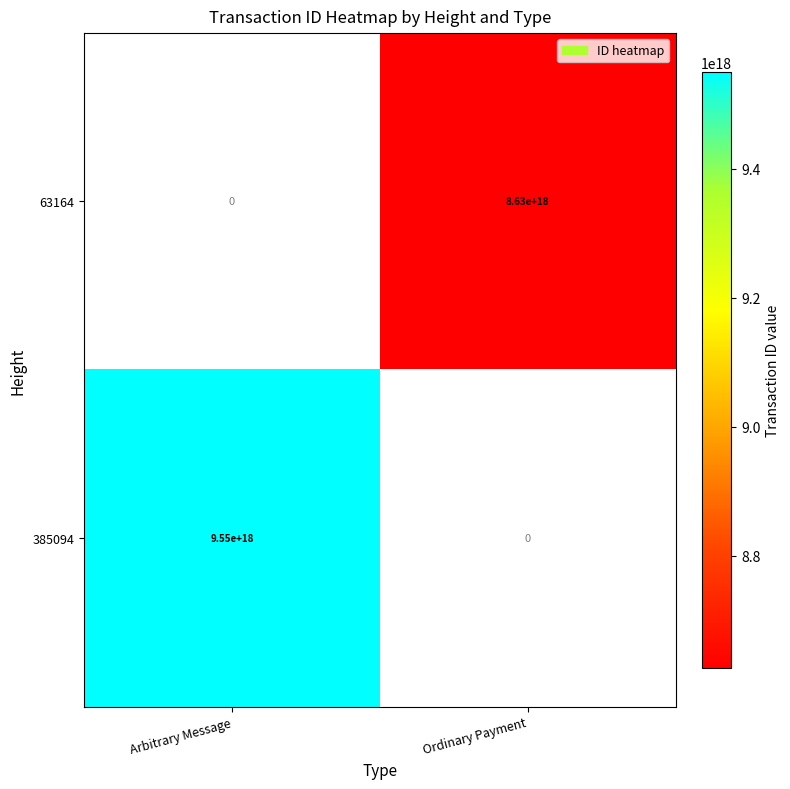

Where is 385094 nearest to the value 4775000000000000000?

Arbitrary Message